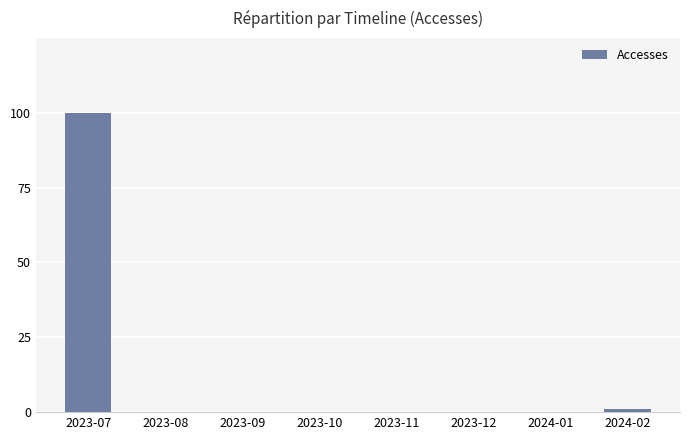

True or false: the data shows 0 at 2023-12.

True